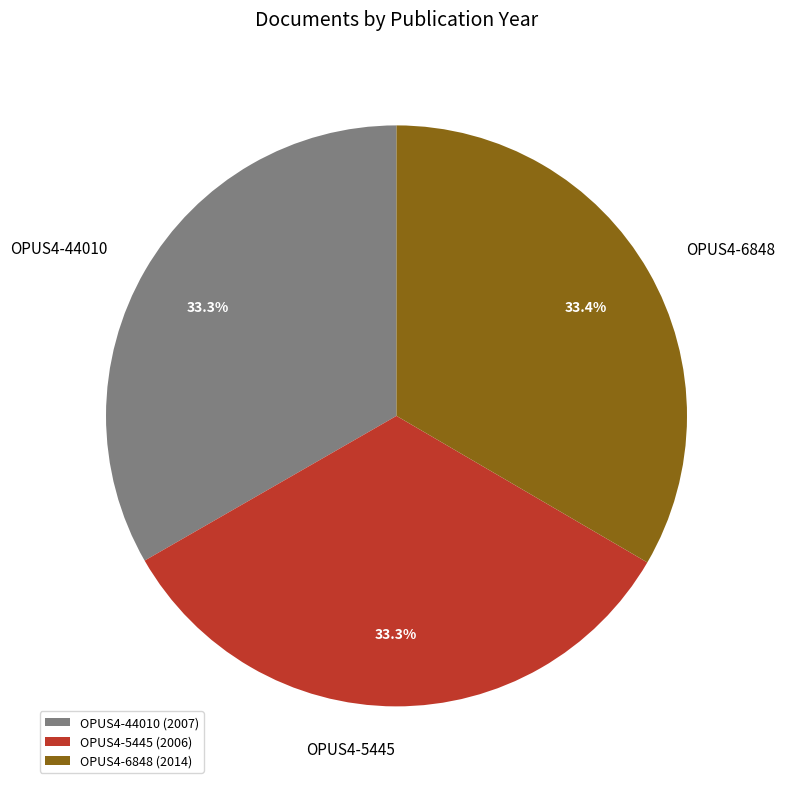

To the nearest percent, what is the combined percentage of OPUS4-44010 and OPUS4-6848?

67%